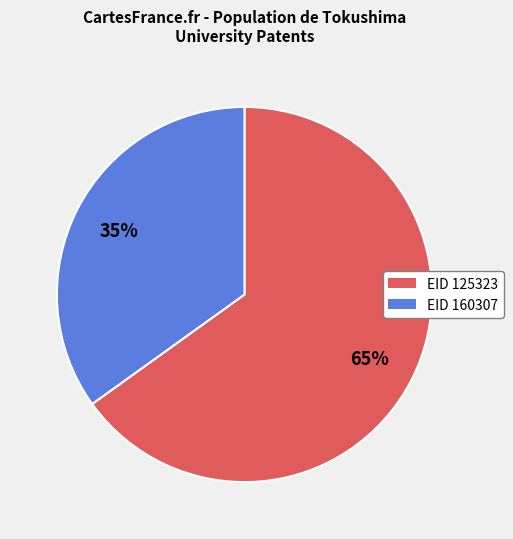

To the nearest percent, what is the average slice percentage?

50%